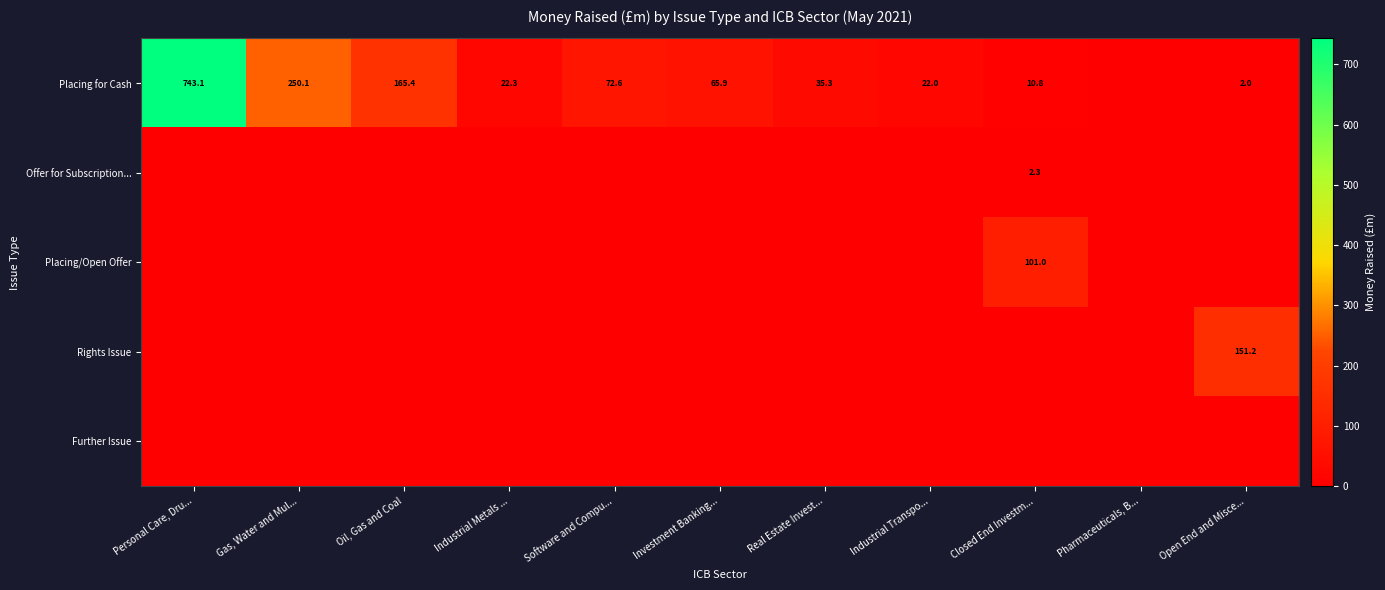

The Placing for Cash series shows 4.6 at Industrial Transpo.... True or false?

False